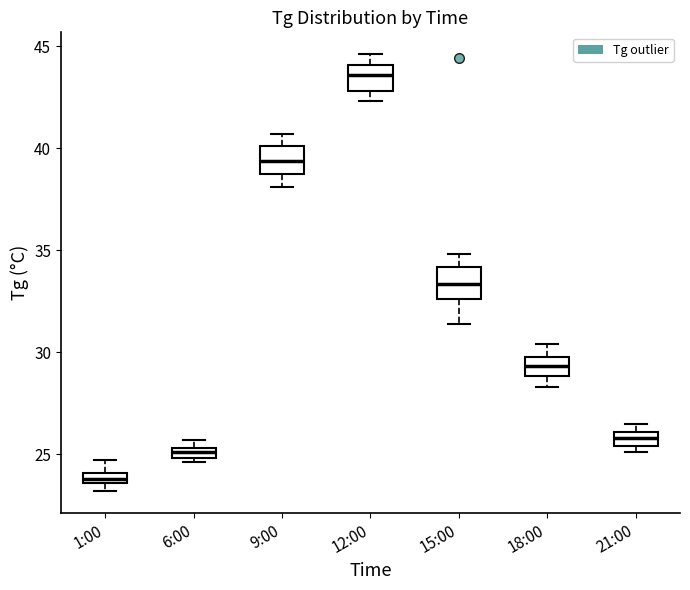

Where does the median line of the box for 12:00 sit on the y-axis? The values are not printed on the chart, so give them approximately, as read against the axis.

43.5